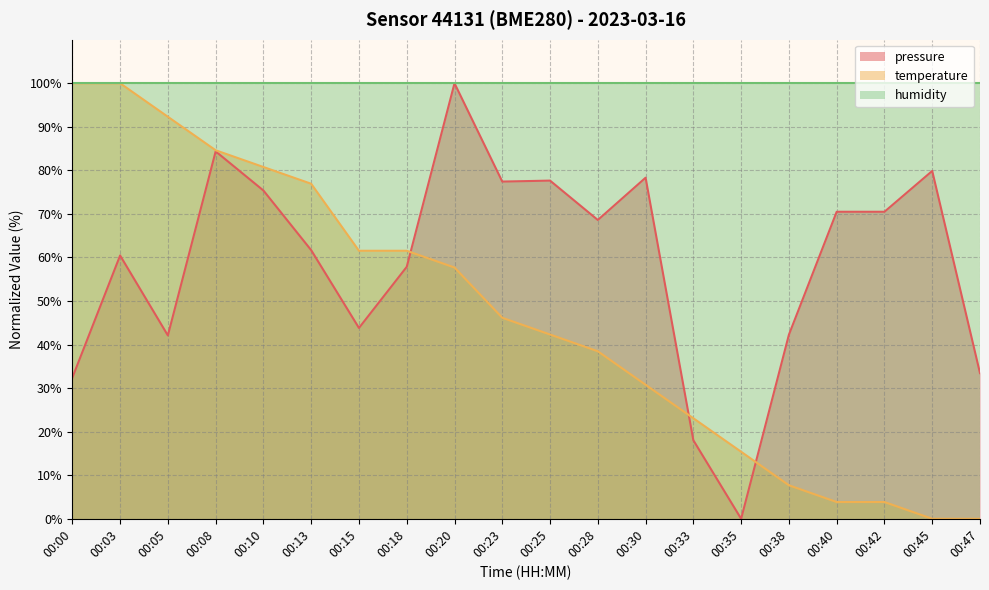

Is it true that pressure equals 43.8 at 00:15?

True